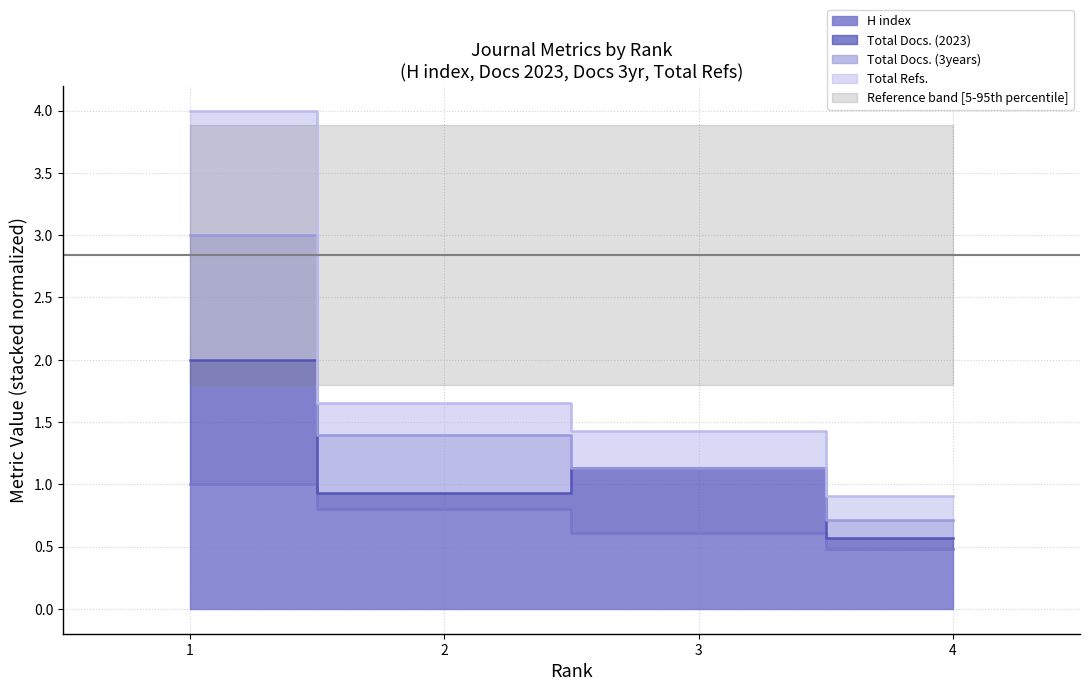

True or false: H index has a value of 1.3 at 2.

False